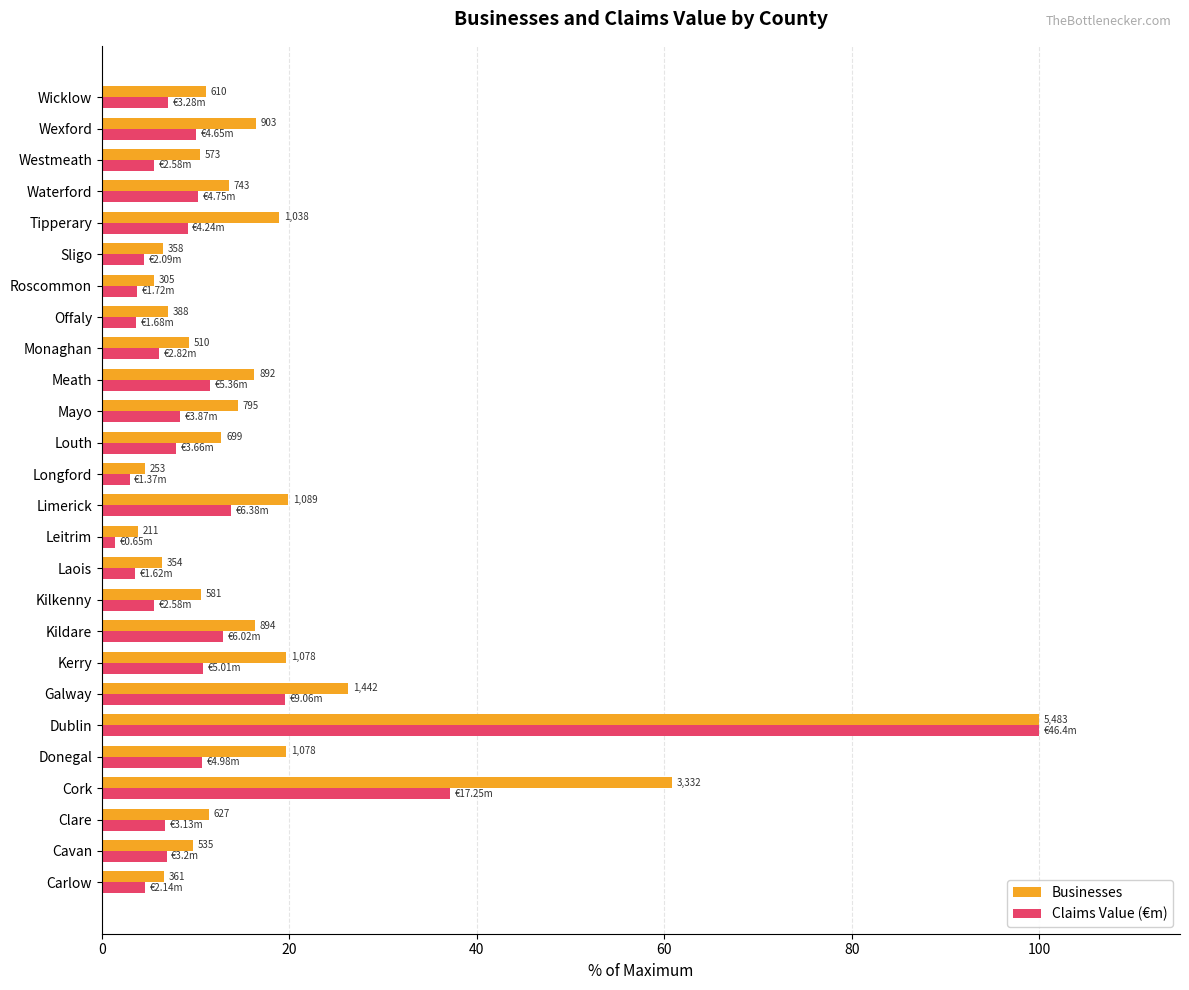

What are all the series names shown in the legend?

Businesses, Claims Value (€m)